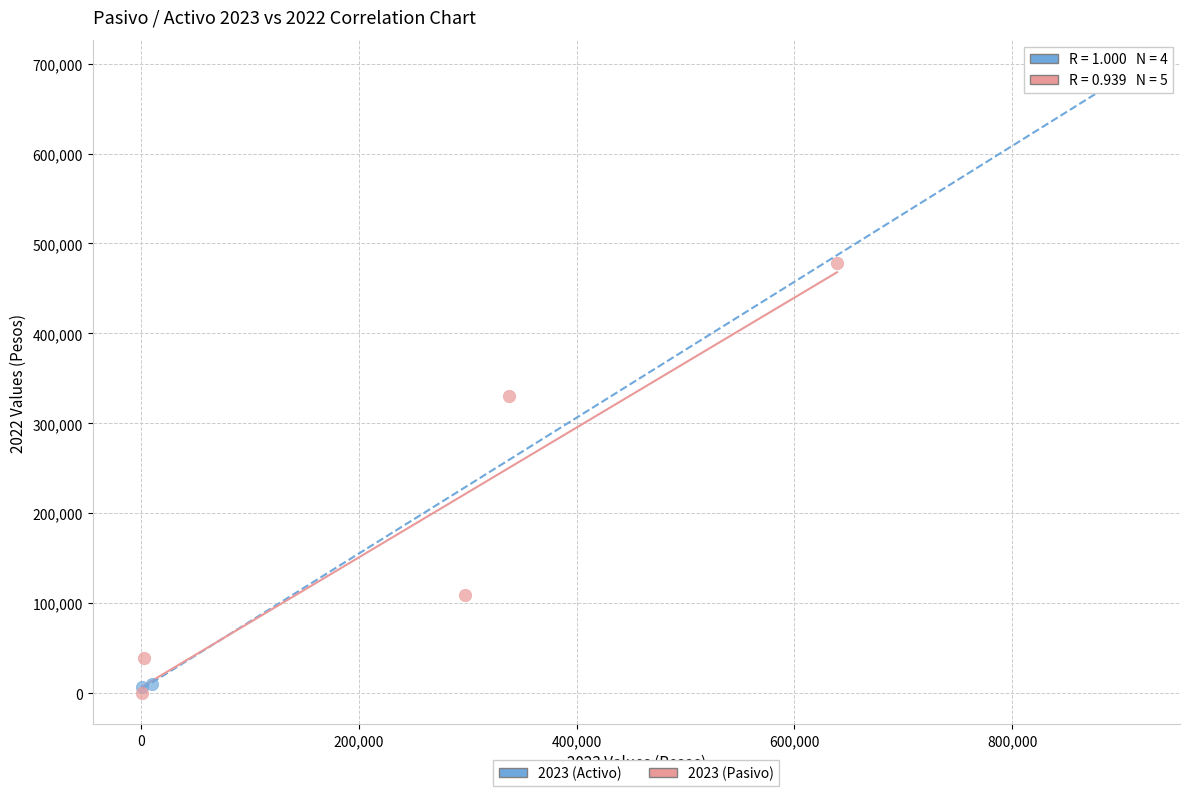

What are all the series names shown in the legend?

2023 (Activo), 2023 (Pasivo)